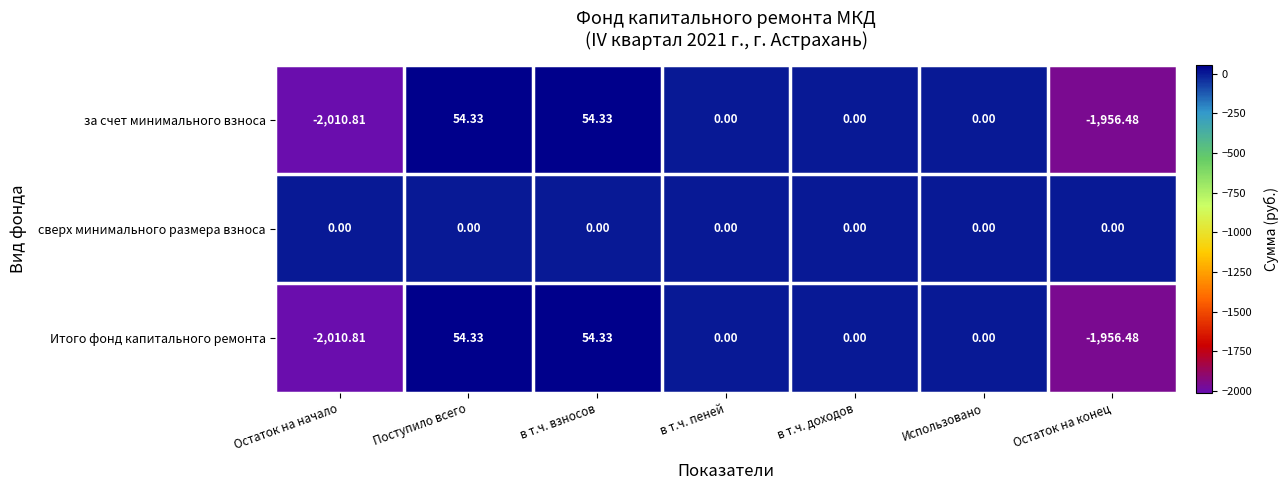

What is the greatest value displayed?

54.3